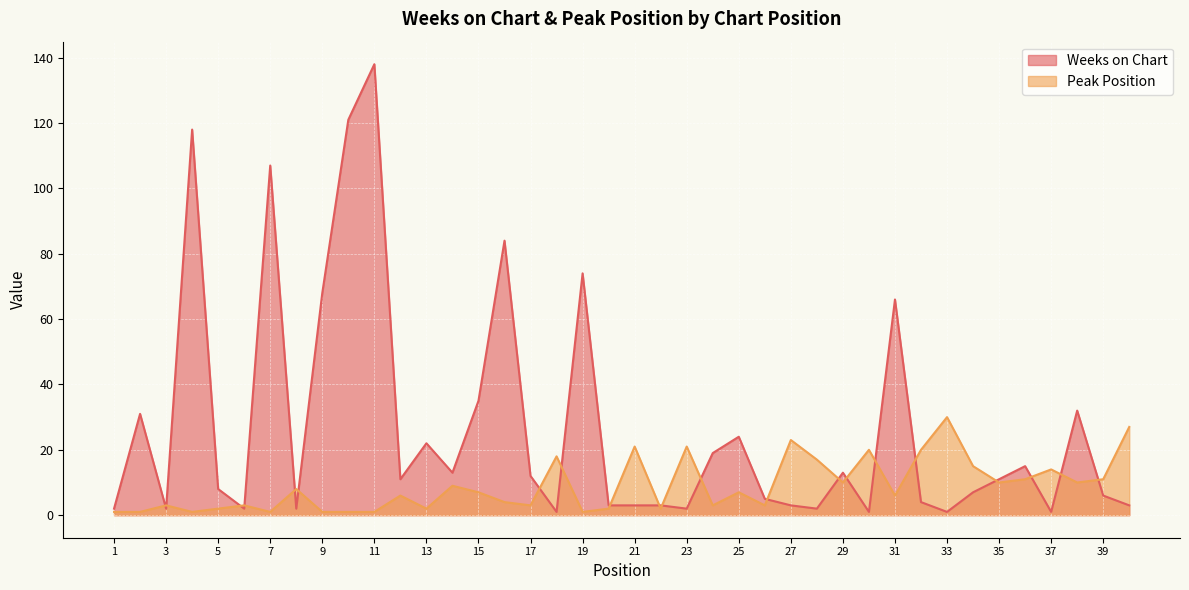

At which category does Weeks on Chart reach its first local peak?

2